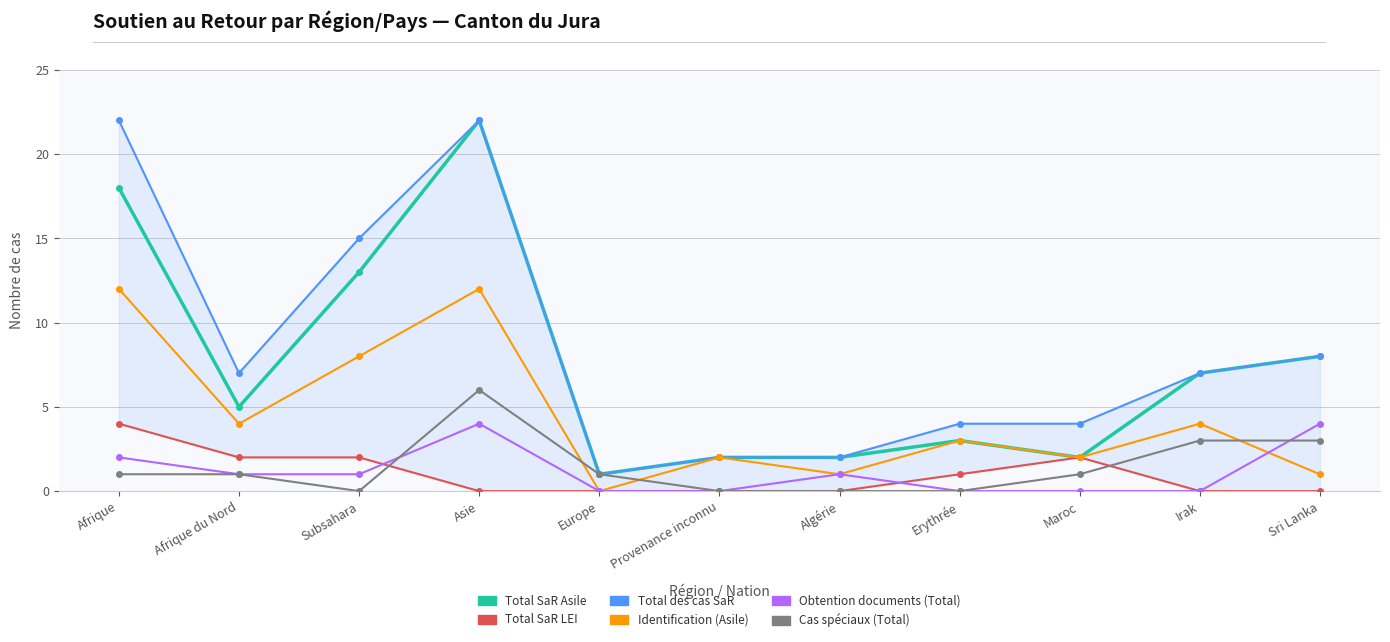

What is the total value across all series at Algérie?

6